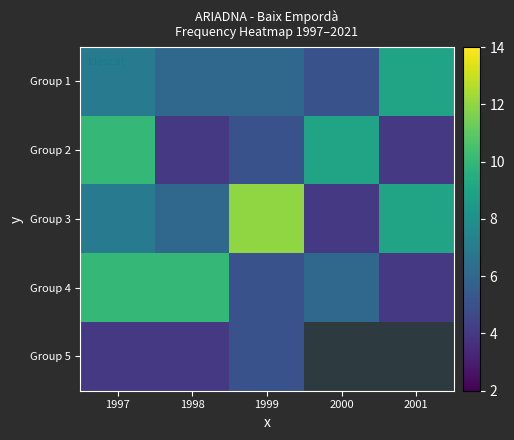

The Group 3 series shows 7.0 at 1997. True or false?

True